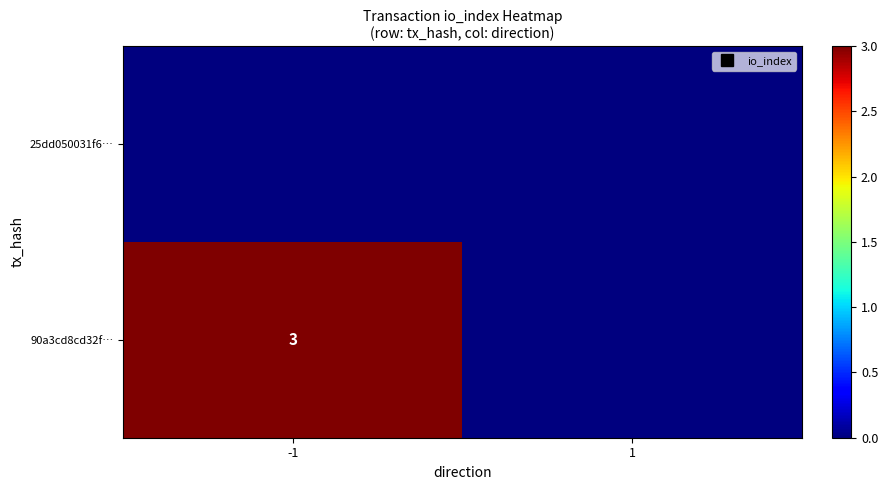

List the labels in order of 25dd050031f6… value, largest first.

-1, 1